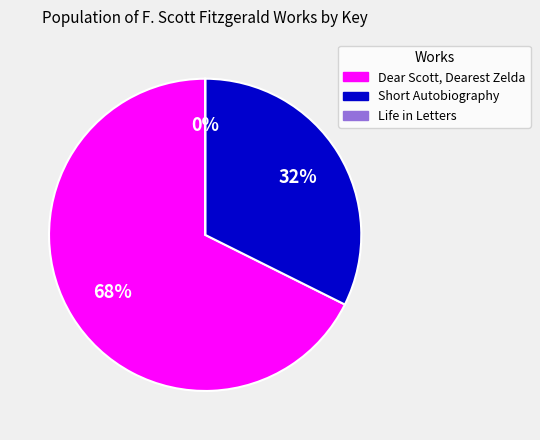

What is the ratio of the value at Dear Scott, Dearest Zelda to the value at Short Autobiography?

2.1